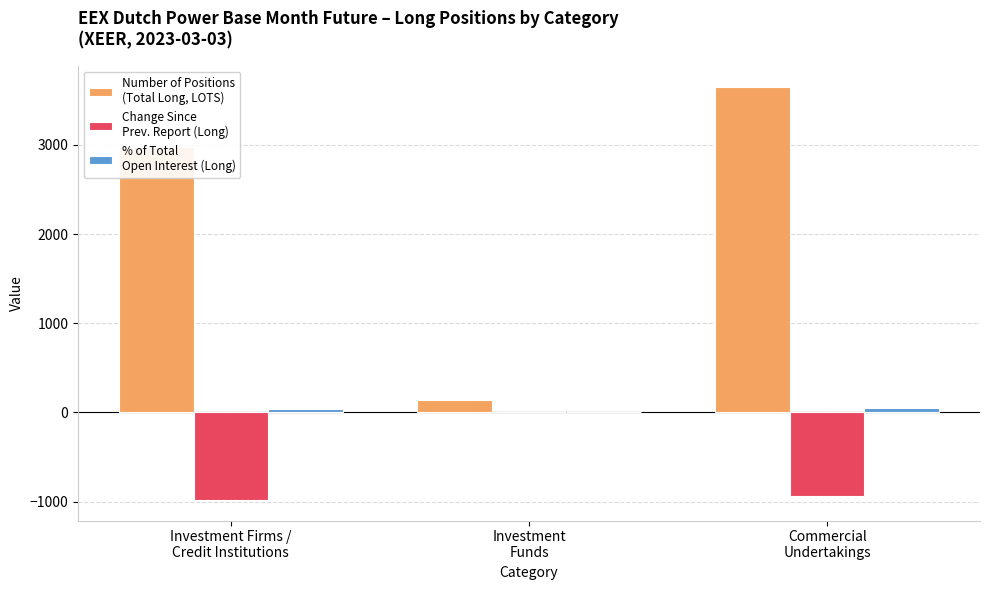

What is the greatest value displayed?

3652.4